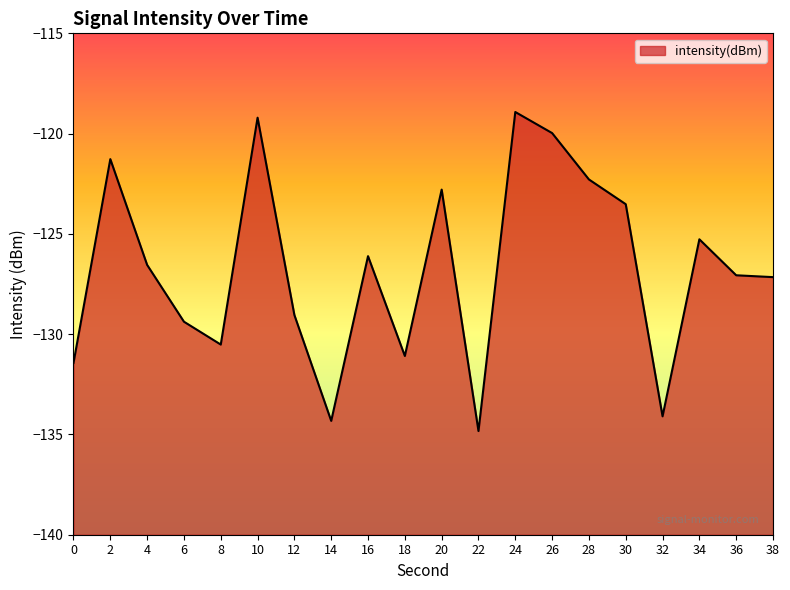

At which label is the value closest to -126?

16